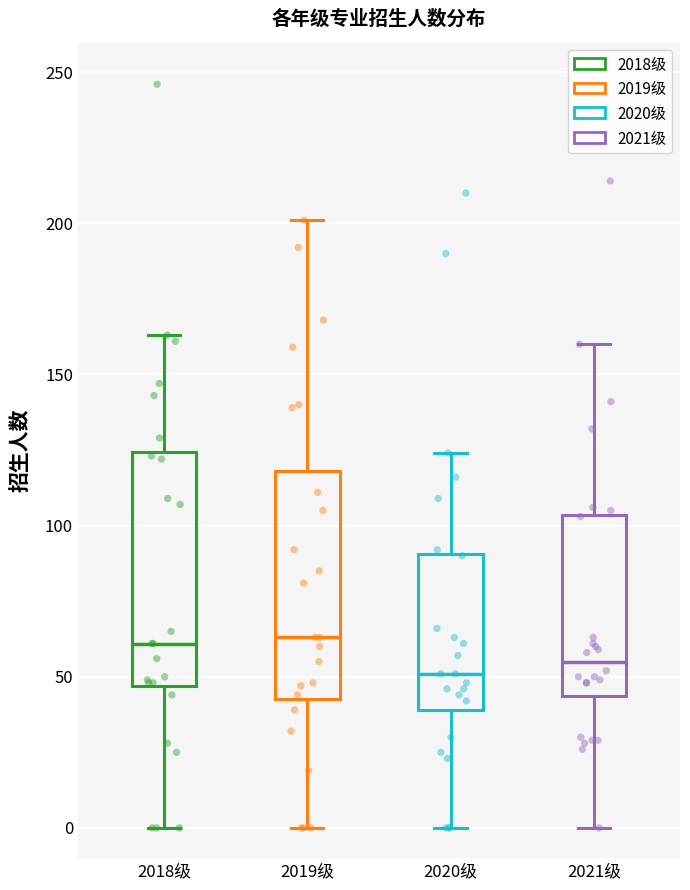

Where does the upper whisker of the box for 2020级 end on the y-axis? The values are not printed on the chart, so give them approximately, as read against the axis.

125